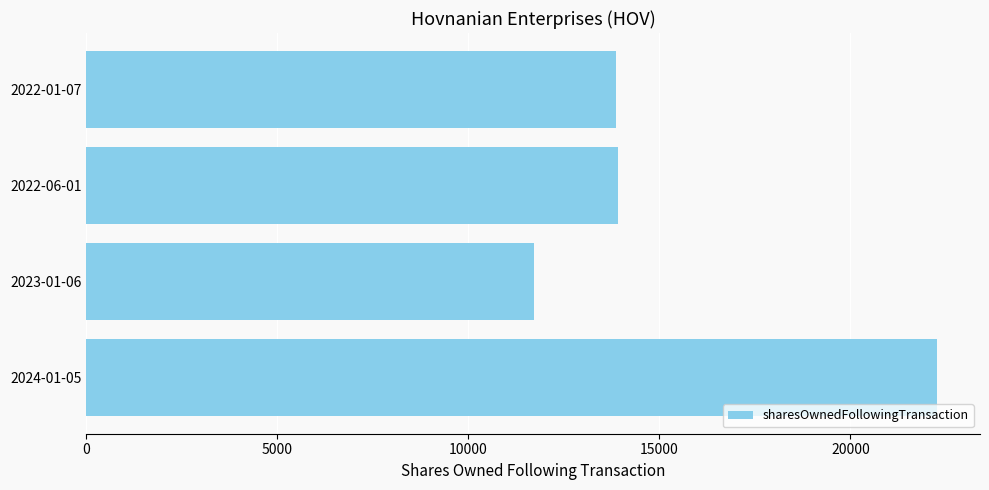

The value at 2023-01-06 is 18489. True or false?

False